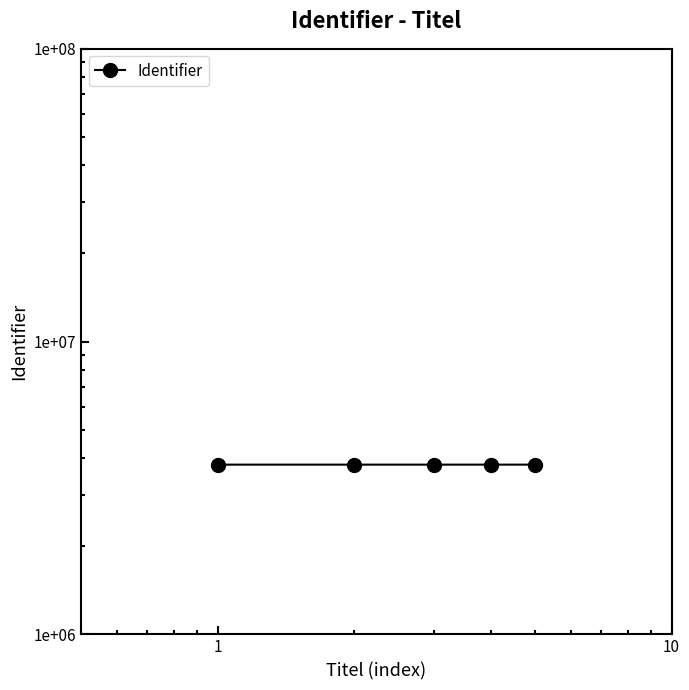

What is the value of the 3rd point from the left?

3799635